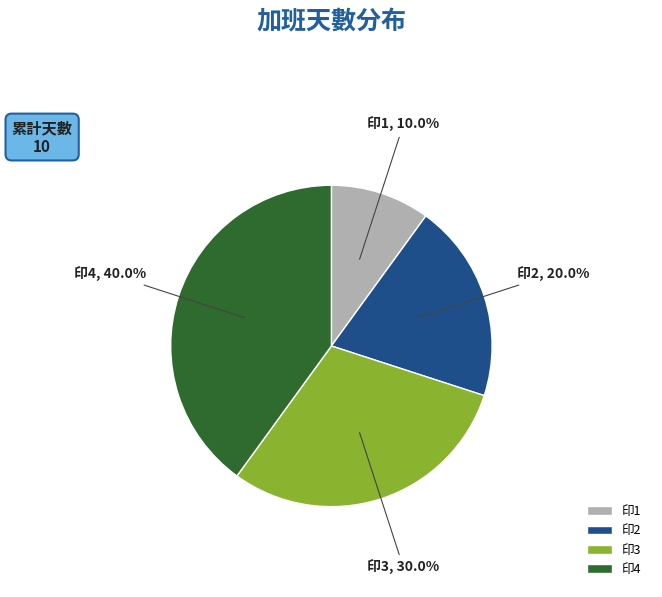

What percentage do 印4 and 印2 together represent?

60.0%